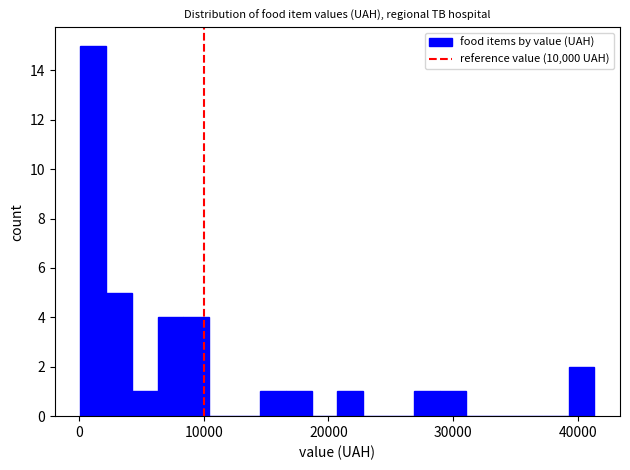

Around what value on the x-axis is the tallest bar? Give the approximate position of its centre, as read against the axis.

1000